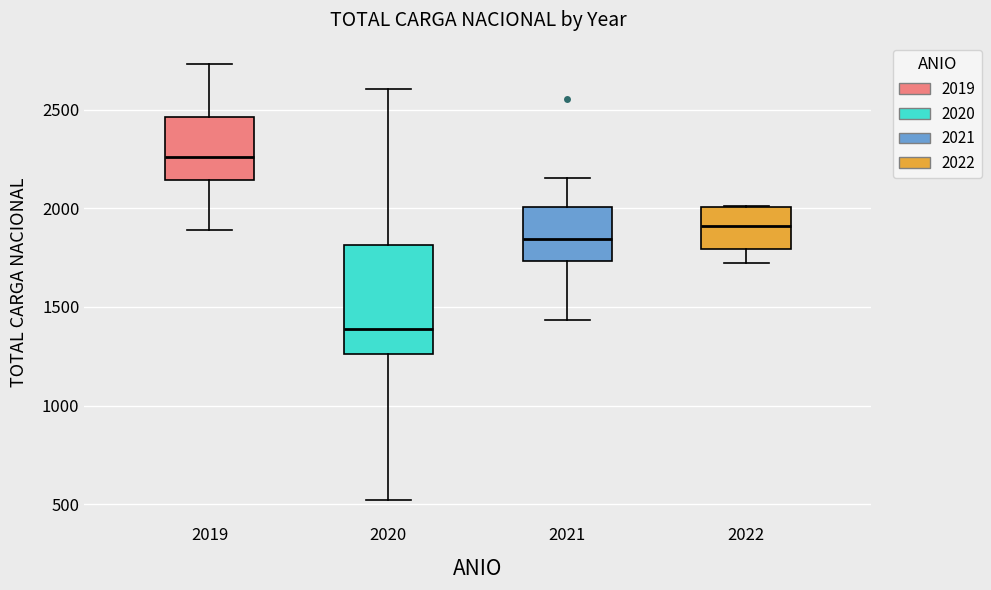

Which box is the tallest, from its lower edge to its upper edge?

2020